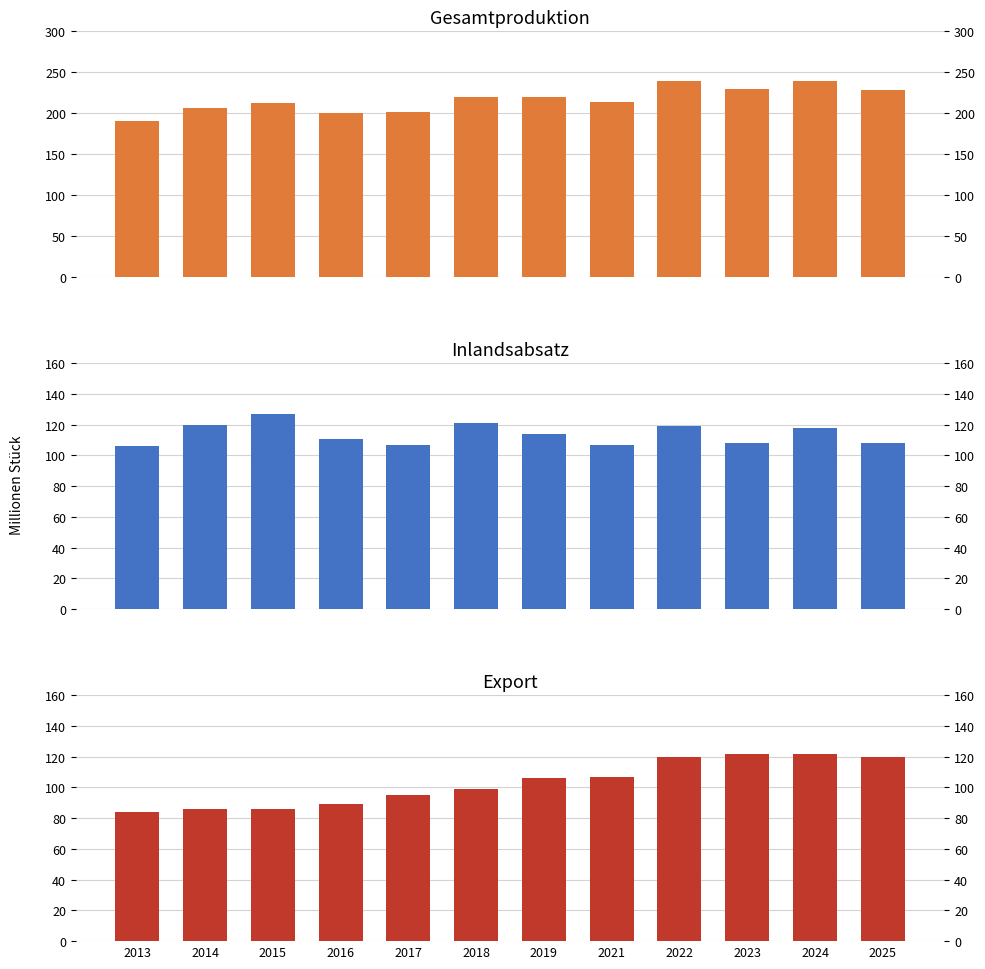

What is the difference between the second highest and minimum values in the Gesamtproduktion series?

49